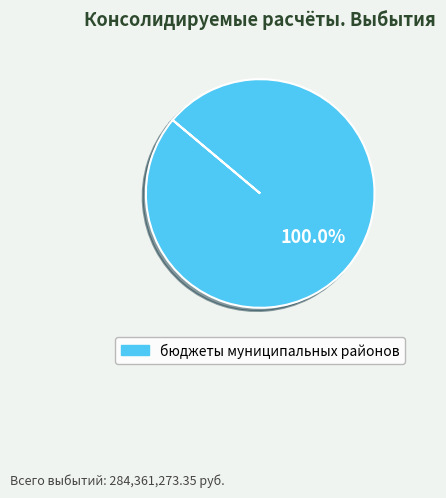

Does any single category account for the majority?

Yes